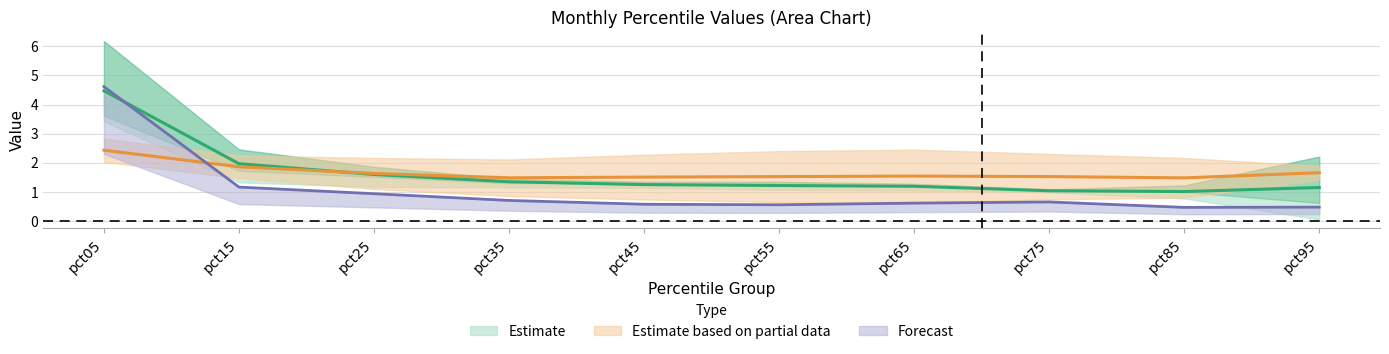

Between pct35 and pct05, which is larger?

pct05